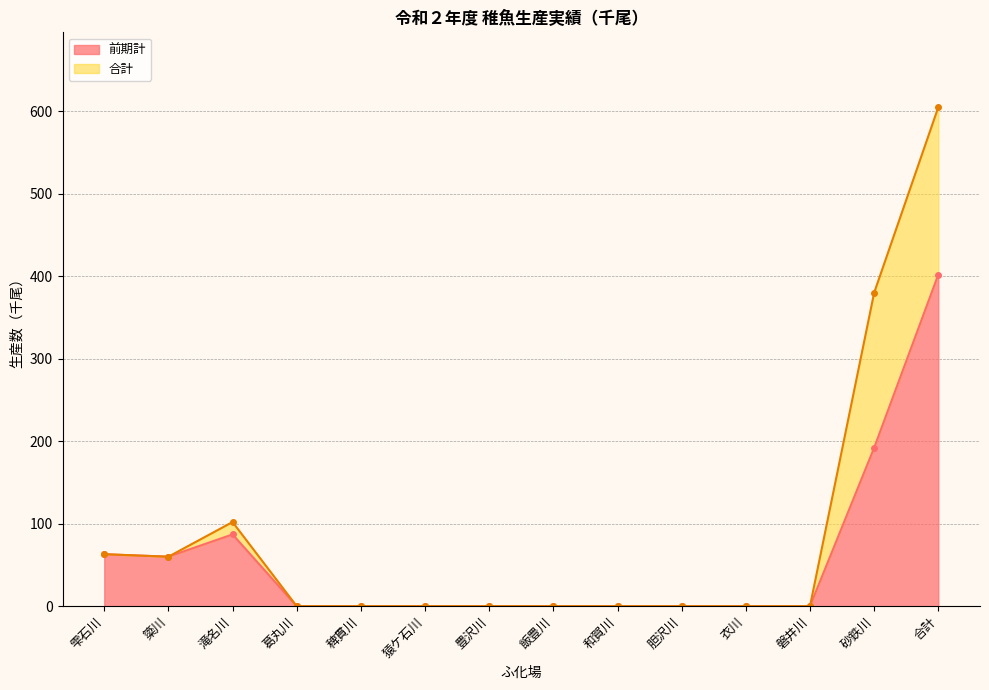

List the series in order of their peak value, highest first.

合計, 前期計